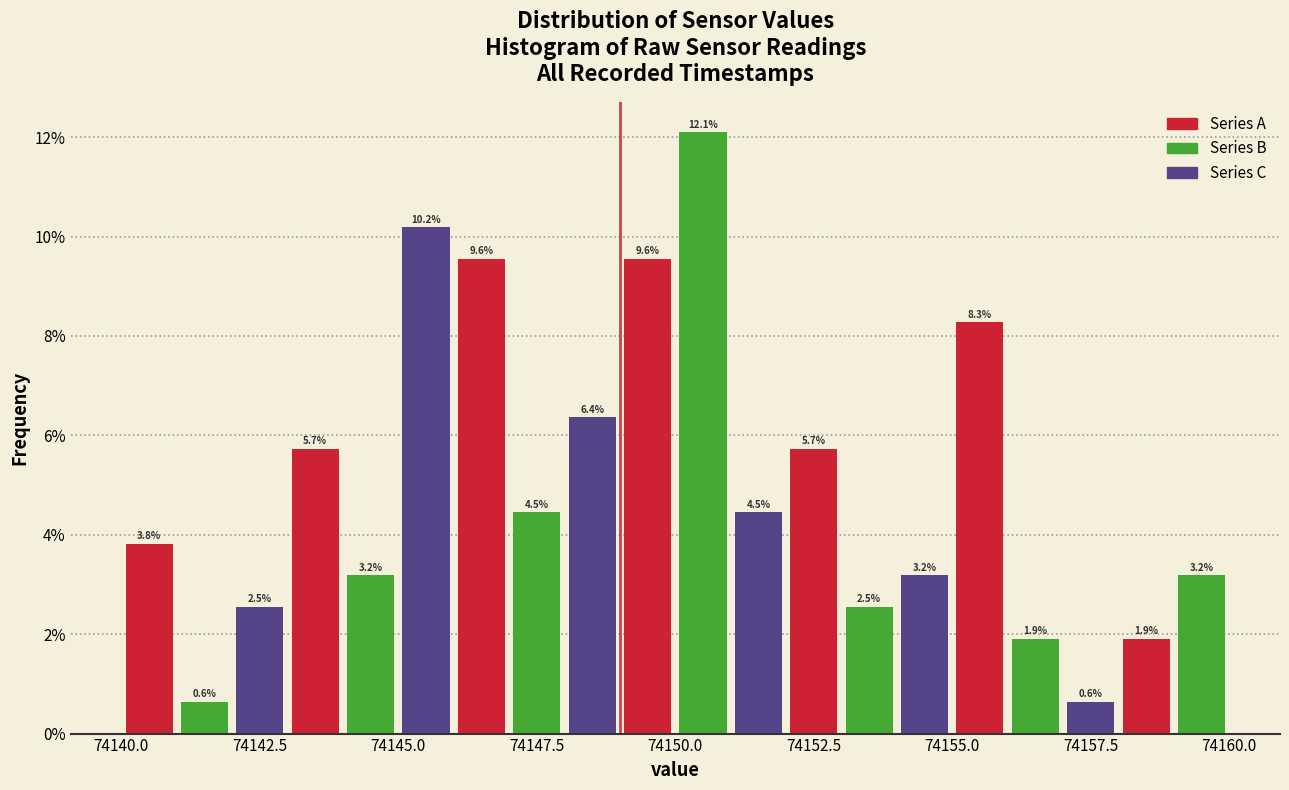

Around what value on the x-axis is the tallest bar? Give the approximate position of its centre, as read against the axis.

74150.5